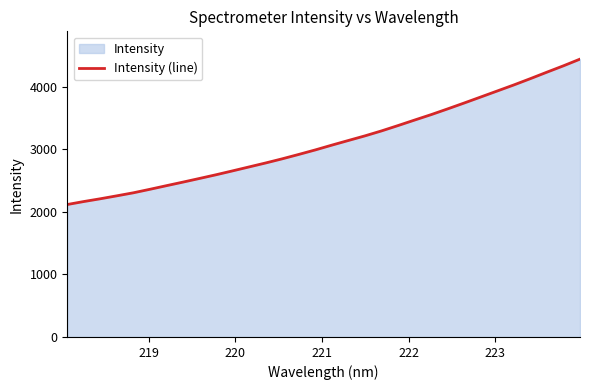

What is the greatest value displayed?

4441.1